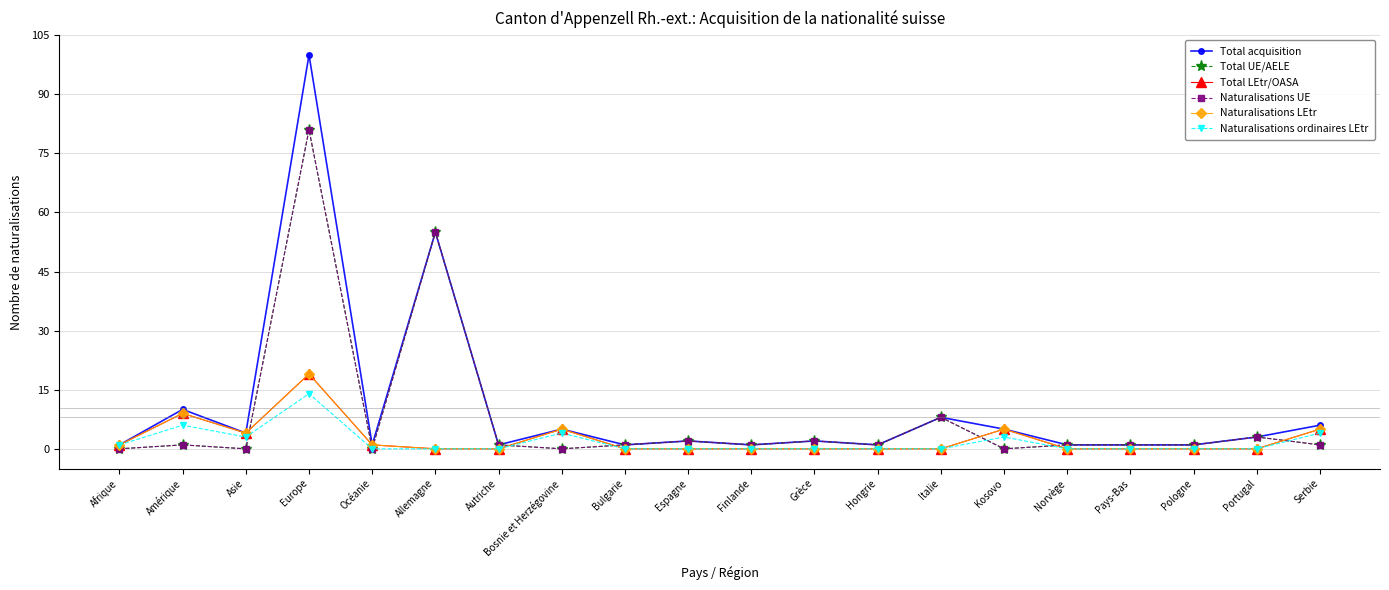

Which series has the largest total across all categories?

Total acquisition